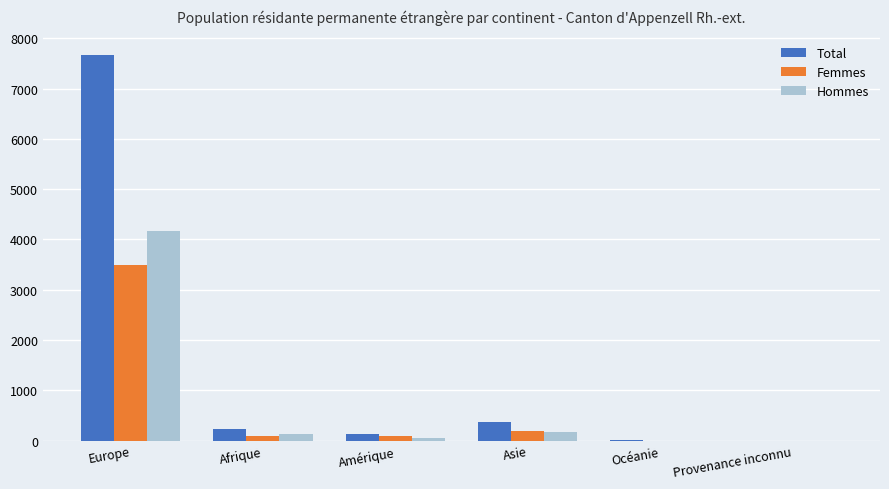

What is the maximum value for Femmes?

3498